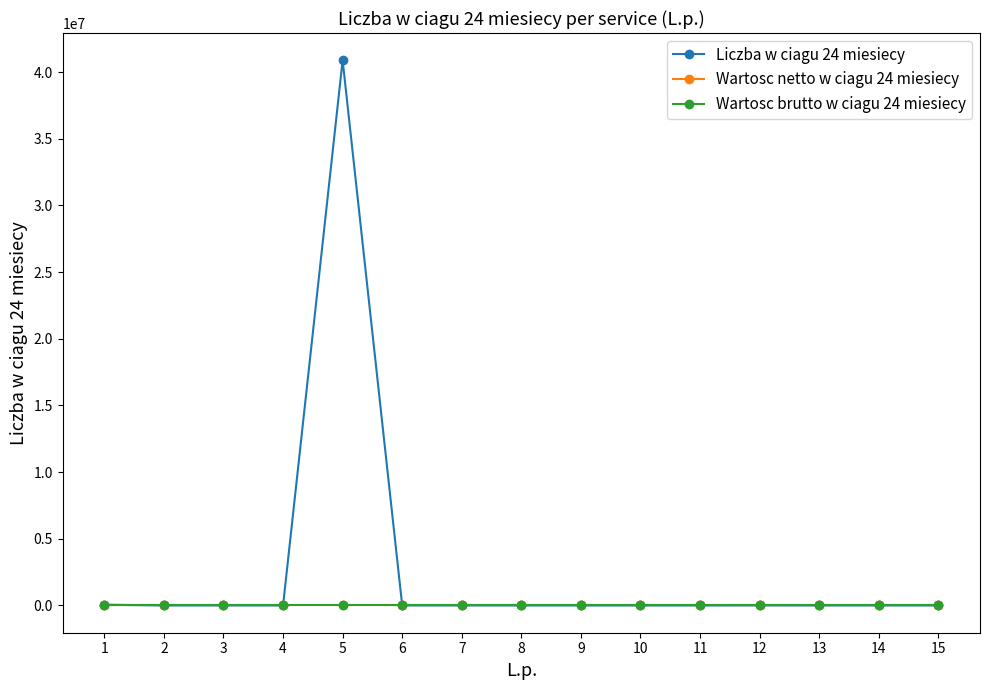

What is the approximate value of Liczba w ciagu 24 miesiecy at 1?

56000